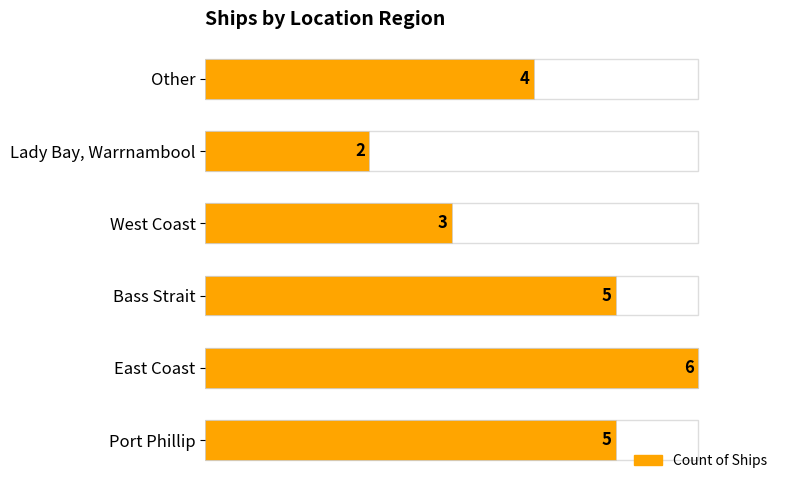

Is it true that the value at West Coast is 3?

True